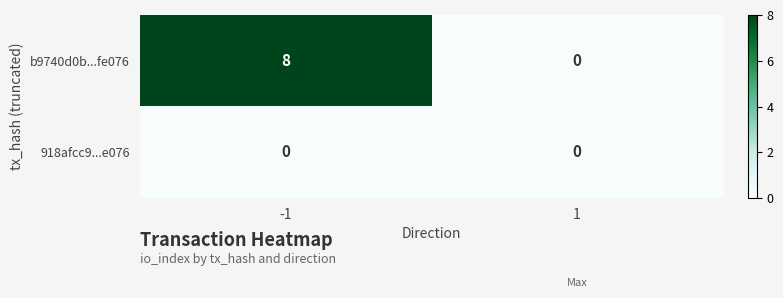

Is the value of b9740d0b...fe076 at -1 greater than the value of 918afcc9...e076 at -1?

Yes